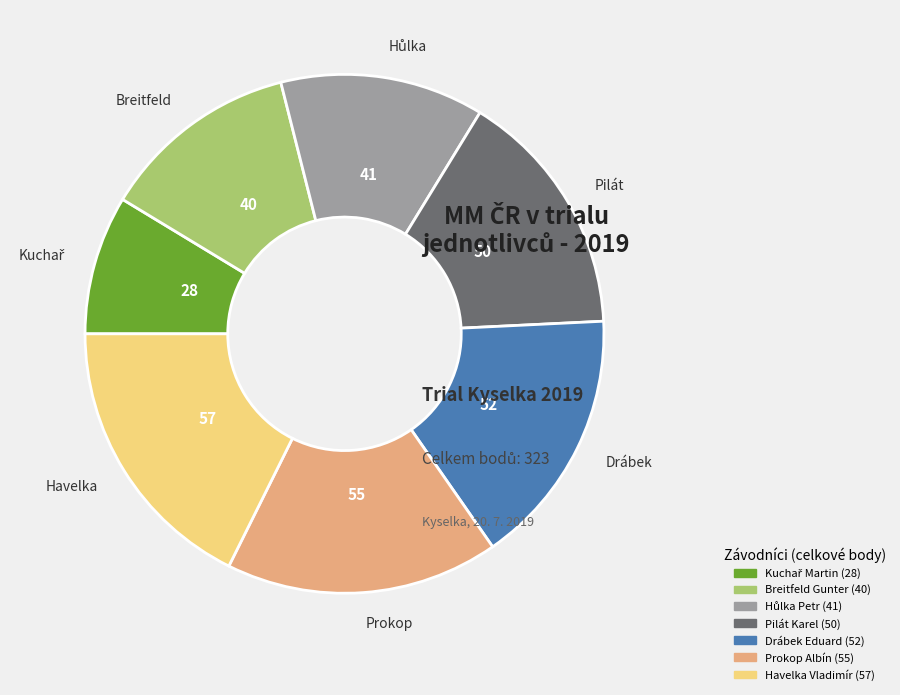

Approximately how many times larger is the value at Pilát Karel compared to Havelka Vladimír?

0.9